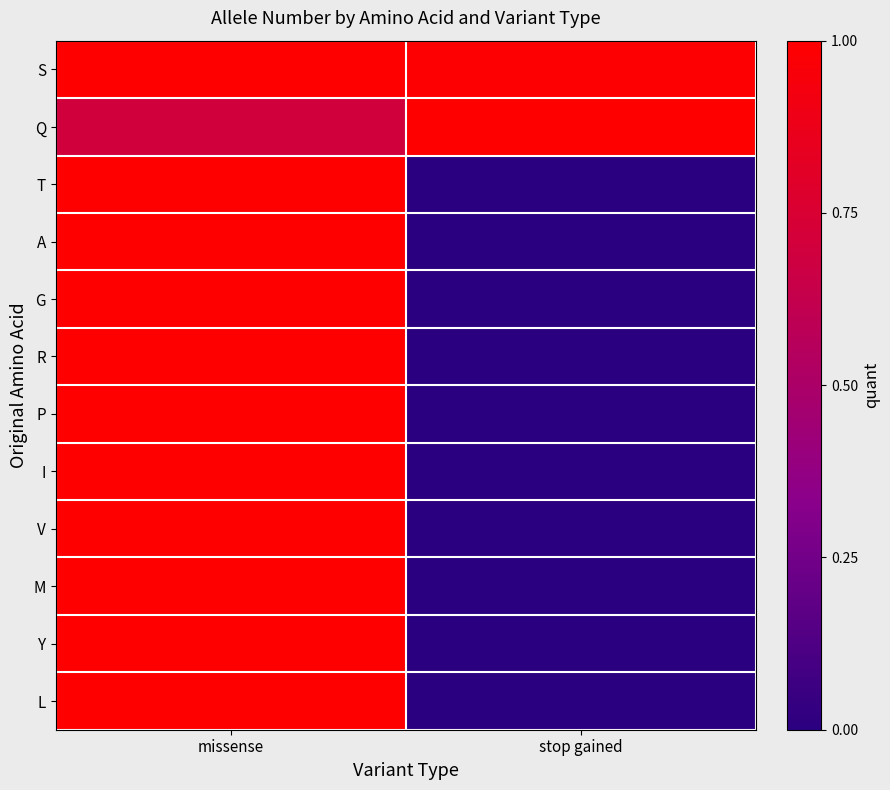

Reading left to right, list all the values displayed in this chart.

S: missense=1.0	stop gained=1.0
Q: missense=0.7	stop gained=1.0
T: missense=1.0	stop gained=0.0
A: missense=1.0	stop gained=0.0
G: missense=1.0	stop gained=0.0
R: missense=1.0	stop gained=0.0
P: missense=1.0	stop gained=0.0
I: missense=1.0	stop gained=0.0
V: missense=1.0	stop gained=0.0
M: missense=1.0	stop gained=0.0
Y: missense=1.0	stop gained=0.0
L: missense=1.0	stop gained=0.0